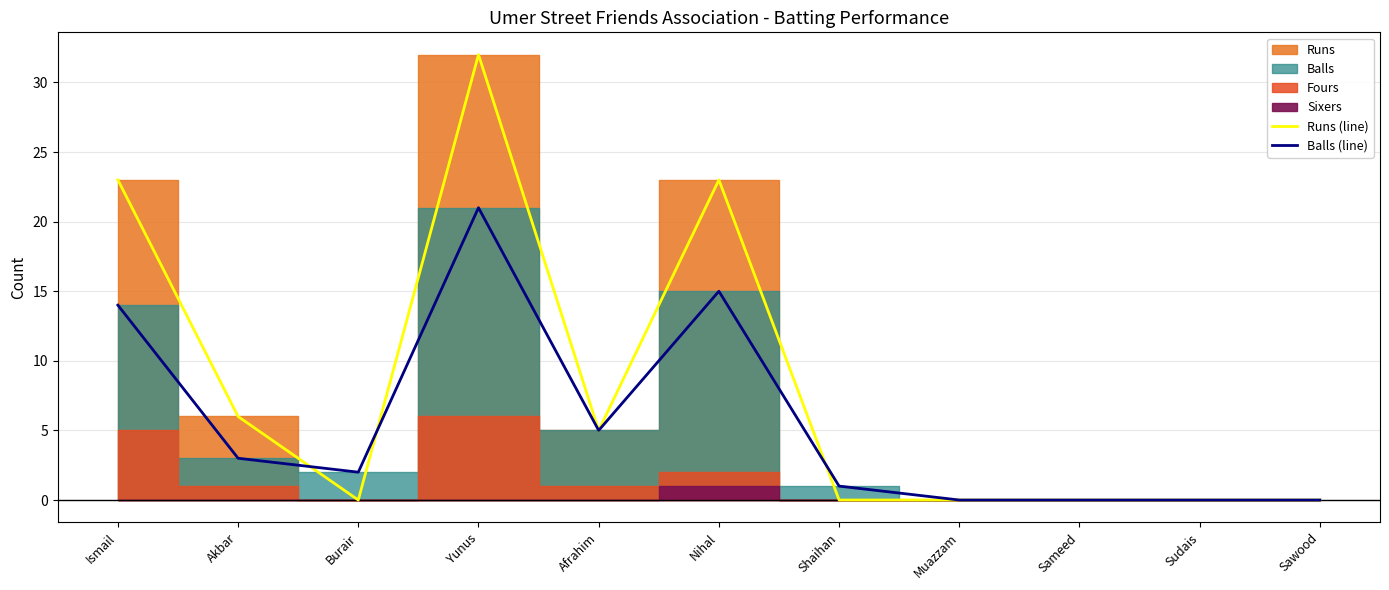

At which label does Balls (line) first exceed 2?

Ismail